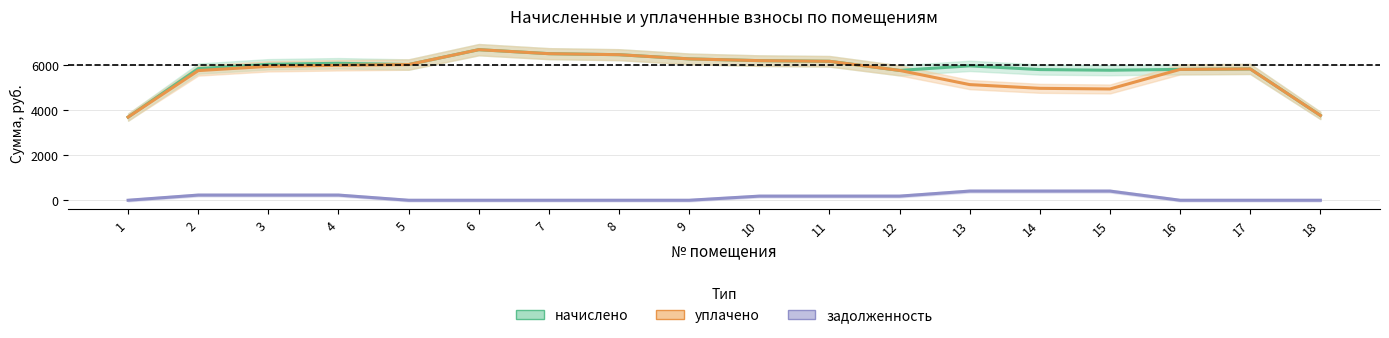

Which series has the widest spread of values?

уплачено